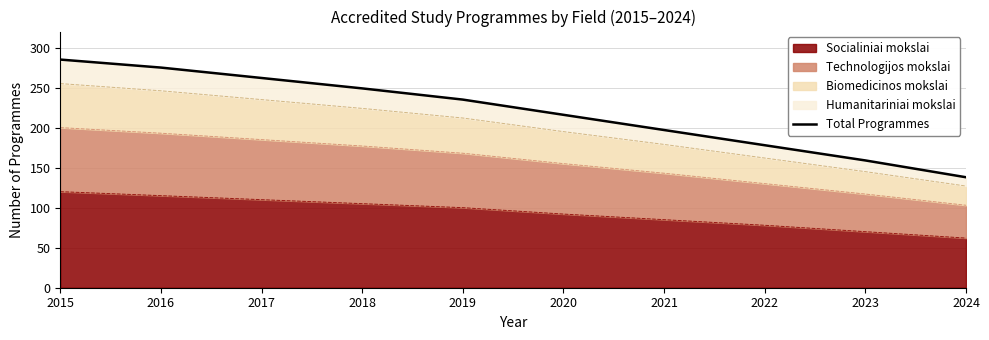

True or false: the data shows 385 at 2017.

False